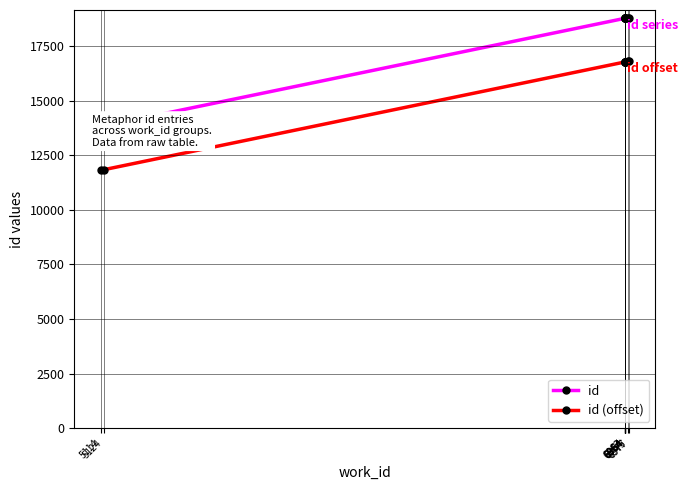

The id series shows 13816 at 5114. True or false?

True